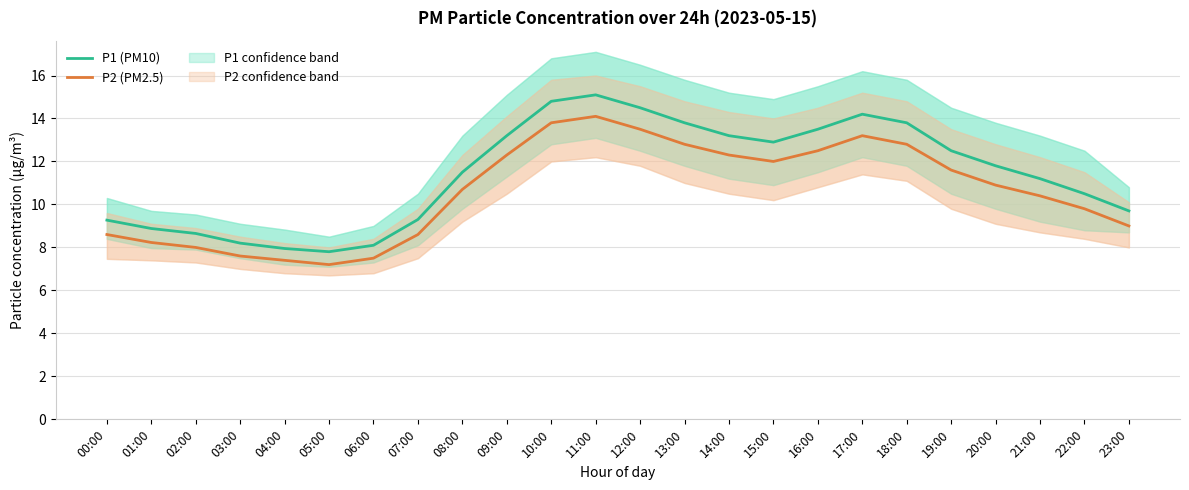

At which category is the sum across all series the highest?

11:00